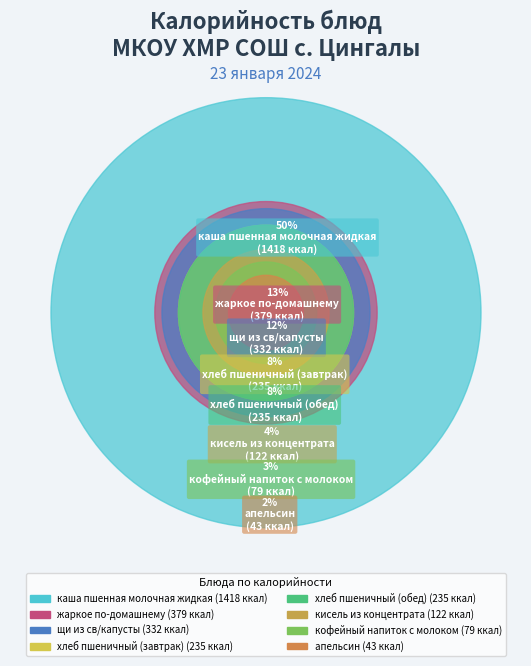

Rank the categories by value from lowest to highest.

апельсин, кофейный напиток с молоком, кисель из концентрата, хлеб пшеничный (завтрак), хлеб пшеничный (обед), щи из св/капусты, жаркое по-домашнему, каша пшенная молочная жидкая